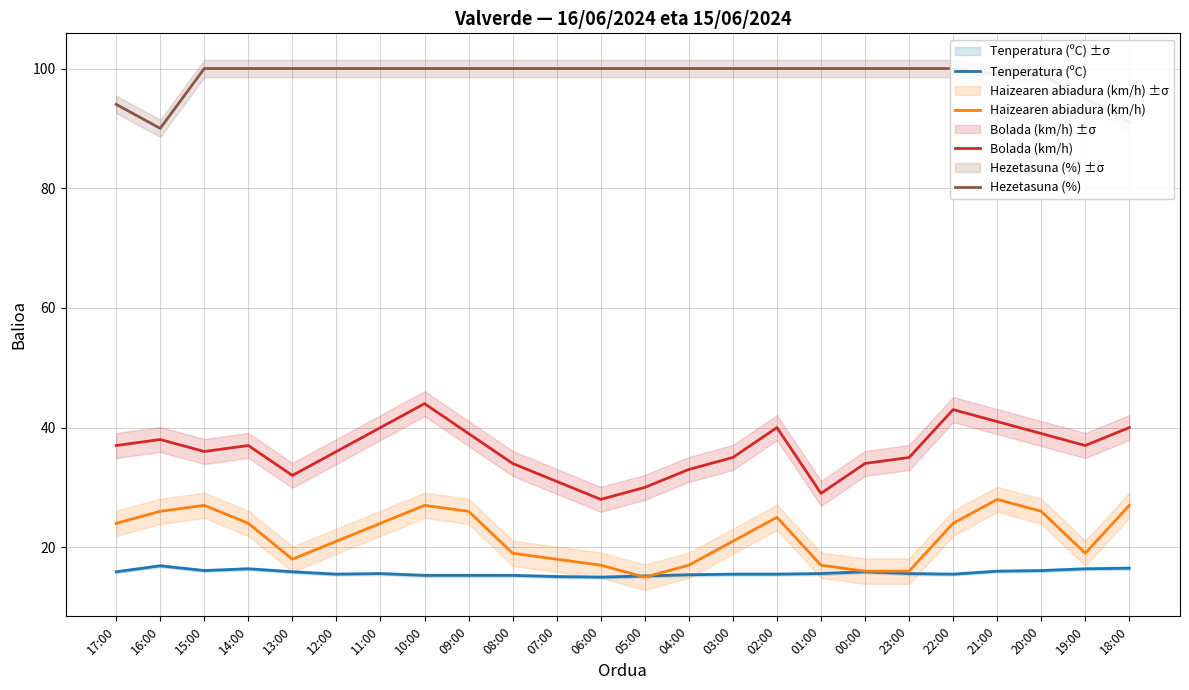

Reading left to right, list all the values displayed in this chart.

Tenperatura (ºC): 15.9	16.9	16.1	16.4	15.9	15.5	15.6	15.3	15.3	15.3	15.1	15.0	15.2	15.4	15.5	15.5	15.6	15.9	15.6	15.5	16.0	16.1	16.4	16.5
Haizearen abiadura (km/h): 24.0	26.0	27.0	24.0	18.0	21.0	24.0	27.0	26.0	19.0	18.0	17.0	15.0	17.0	21.0	25.0	17.0	16.0	16.0	24.0	28.0	26.0	19.0	27.0
Bolada (km/h): 37.0	38.0	36.0	37.0	32.0	36.0	40.0	44.0	39.0	34.0	31.0	28.0	30.0	33.0	35.0	40.0	29.0	34.0	35.0	43.0	41.0	39.0	37.0	40.0
Hezetasuna (%): 94.0	90.0	100.0	100.0	100.0	100.0	100.0	100.0	100.0	100.0	100.0	100.0	100.0	100.0	100.0	100.0	100.0	100.0	100.0	100.0	99.0	99.0	95.0	91.0